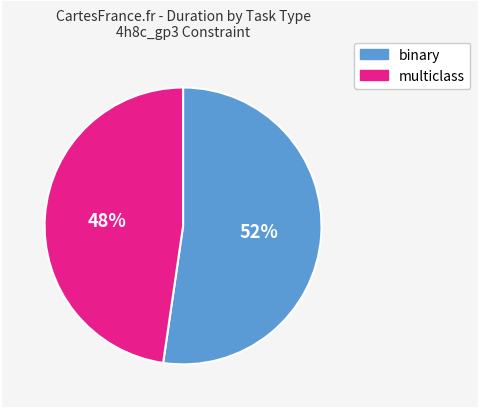

Is there any slice that represents more than half of the pie?

Yes